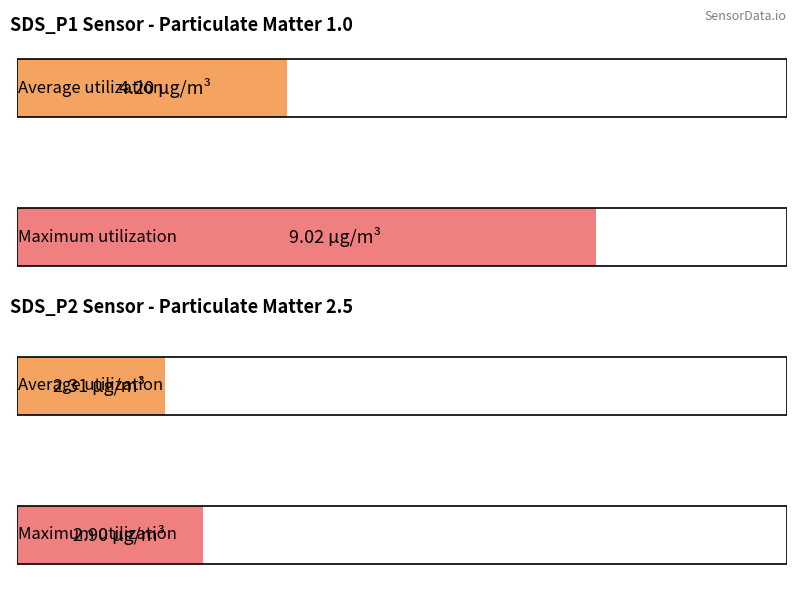

List the series in order of their peak value, lowest first.

SDS_P2, SDS_P1